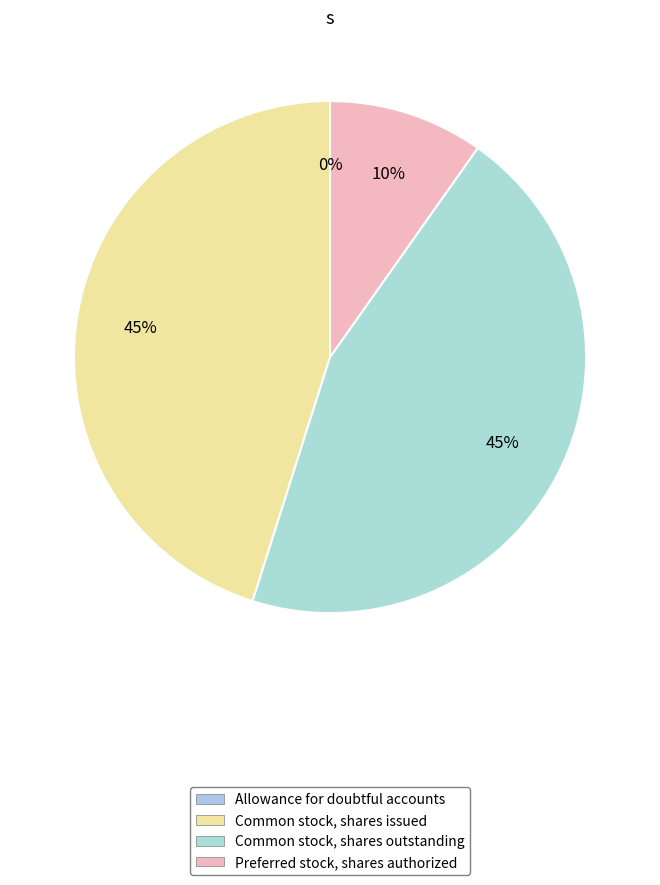

Rank the categories by value from lowest to highest.

Allowance for doubtful accounts, Preferred stock, shares authorized, Common stock, shares issued, Common stock, shares outstanding